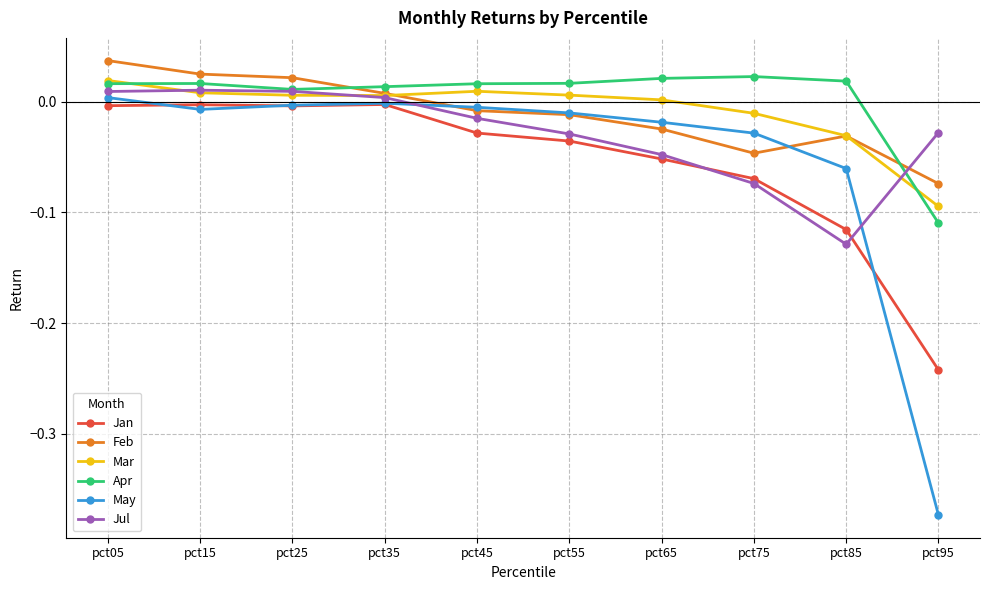

Is it true that Apr equals 0.0 at pct55?

True